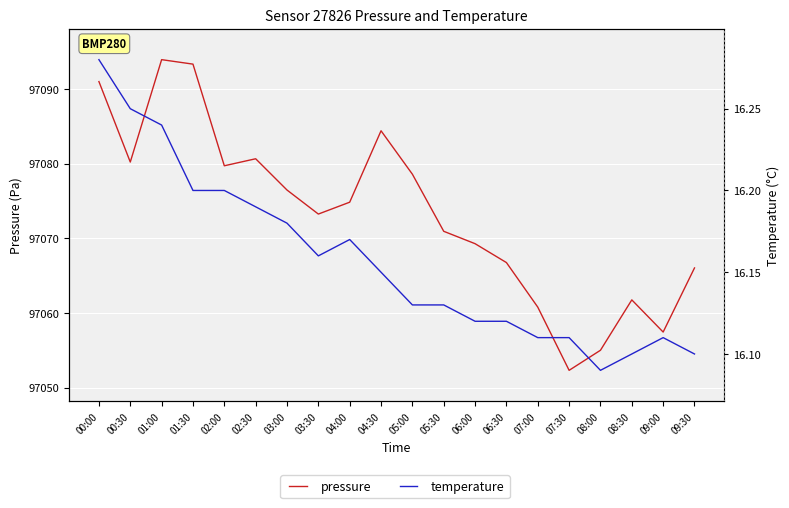

What is the sum of all pressure values?

1941466.7